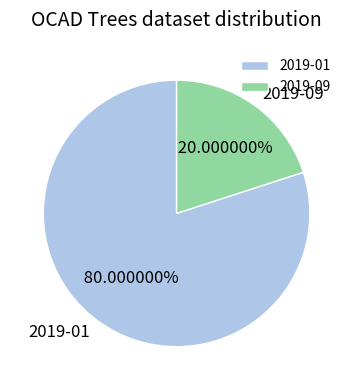

Is 2019-09 the majority of the pie?

No